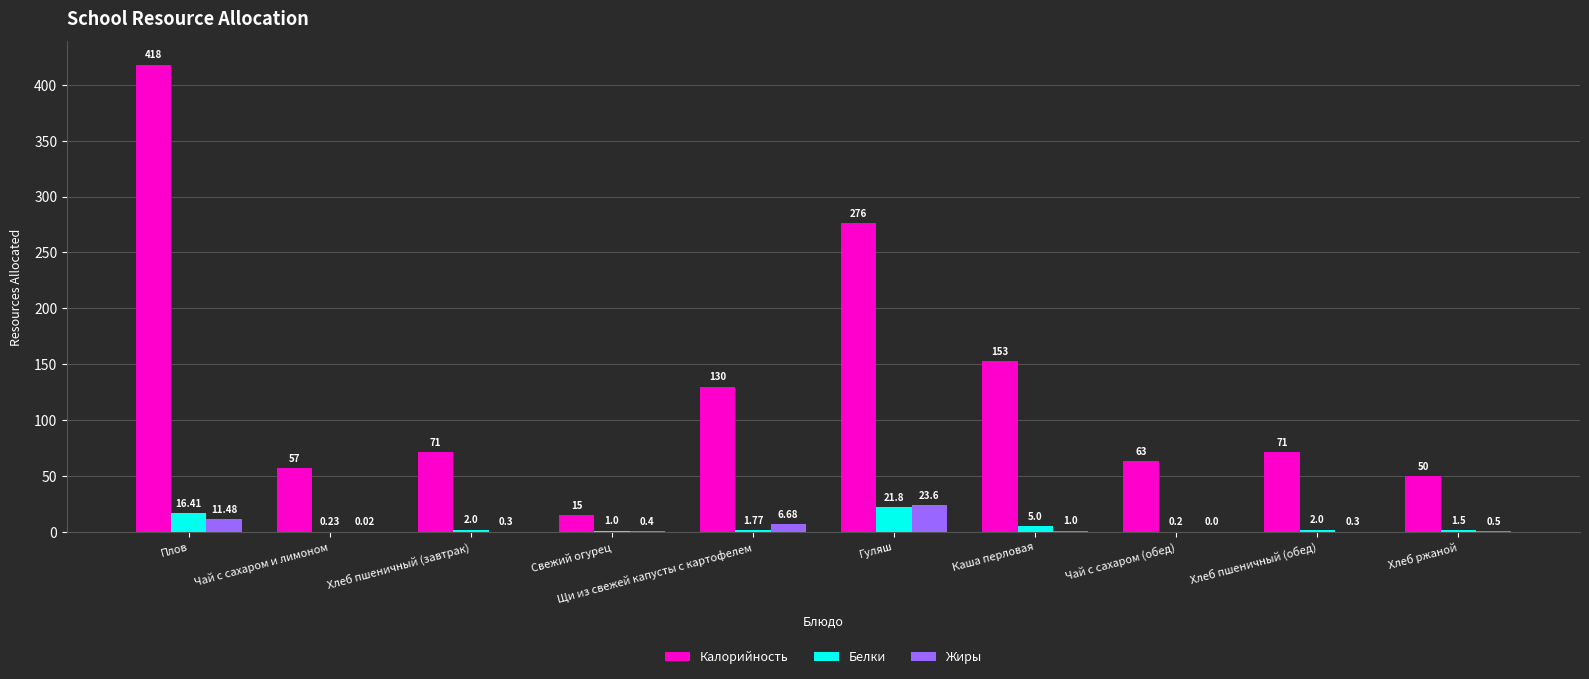

At which label is Калорийность closest to 216?

Гуляш